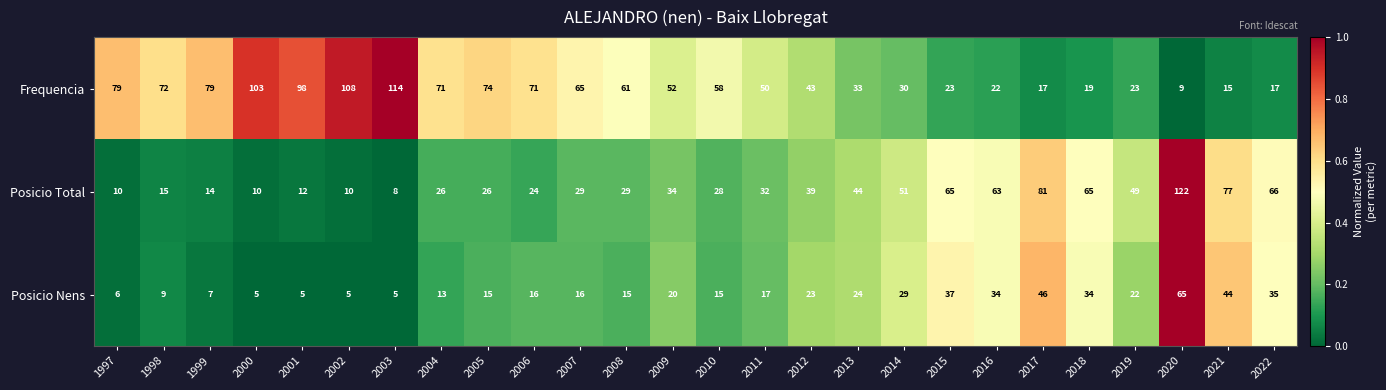

How many data points does each series have?

26